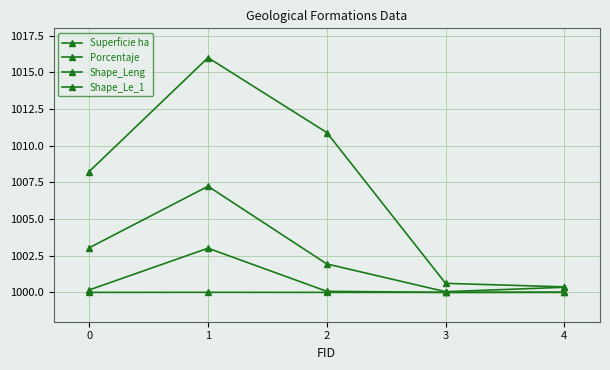

List the series in order of their peak value, lowest first.

Porcentaje, Superficie ha, Shape_Le_1, Shape_Leng